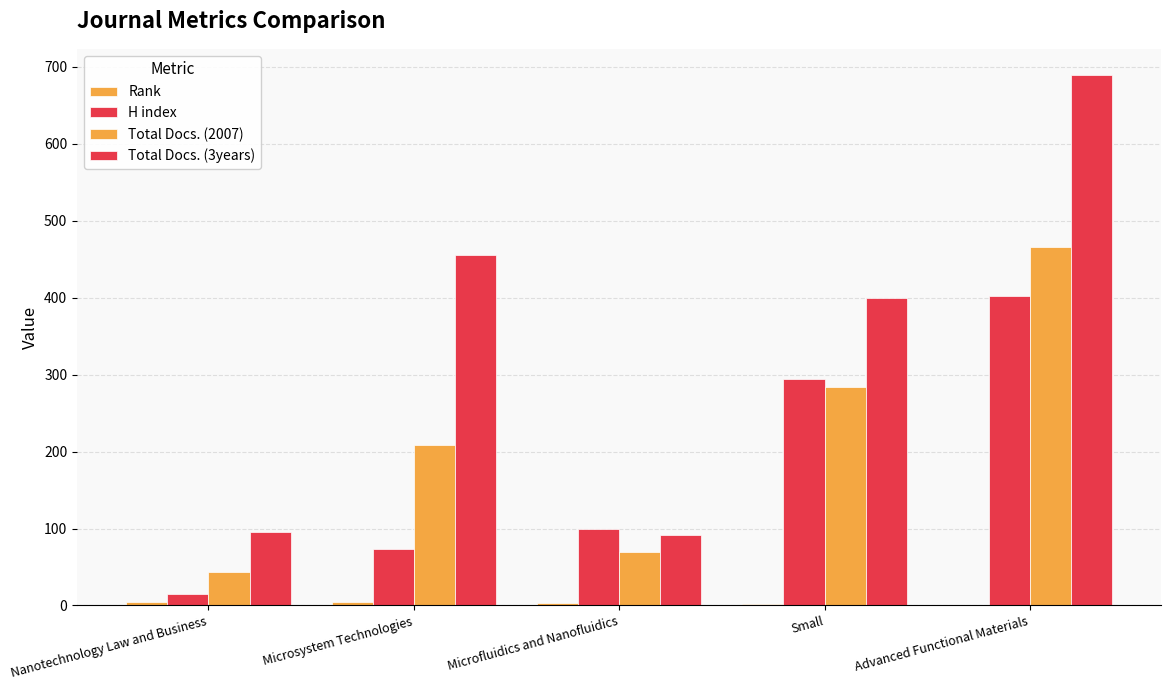

True or false: Total Docs. (3years) has a value of 675 at Small.

False